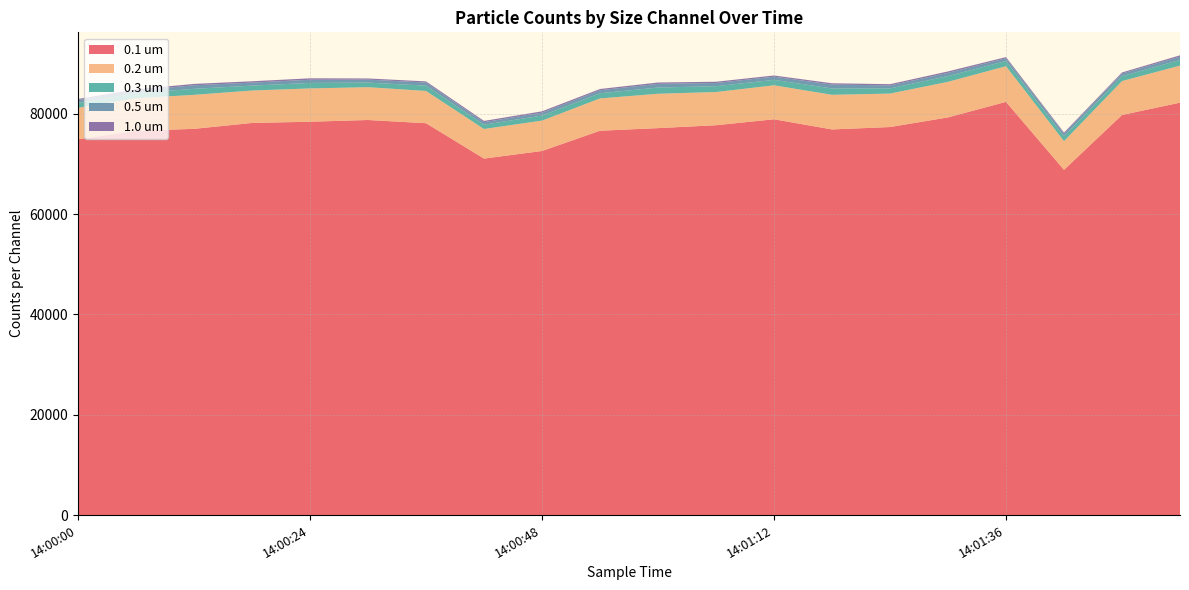

Reading left to right, transcribe all the data shown in this chart.

0.1 um: 14:00:00=74917	14:00:06=76605	14:00:12=76993	14:00:18=78168	14:00:24=78414	14:00:30=78758	14:00:36=78115	14:00:42=71065	14:00:48=72580	14:00:54=76617	14:01:00=77138	14:01:06=77715	14:01:12=78902	14:01:18=76877	14:01:24=77353	14:01:30=79277	14:01:36=82370	14:01:42=68824	14:01:48=79755	14:01:54=82215
0.2 um: 14:00:00=6266	14:00:06=6491	14:00:12=6779	14:00:18=6466	14:00:24=6638	14:00:30=6539	14:00:36=6432	14:00:42=5898	14:00:48=6056	14:00:54=6443	14:01:00=6846	14:01:06=6620	14:01:12=6772	14:01:18=6904	14:01:24=6671	14:01:30=7089	14:01:36=7112	14:01:42=5720	14:01:48=6766	14:01:54=7383
0.3 um: 14:00:00=975	14:00:06=987	14:00:12=1201	14:00:18=976	14:00:24=1096	14:00:30=918	14:00:36=1055	14:00:42=860	14:00:48=1002	14:00:54=1029	14:01:00=1245	14:01:06=1161	14:01:12=1085	14:01:18=1259	14:01:24=1034	14:01:30=1146	14:01:36=1037	14:01:42=963	14:01:48=973	14:01:54=1134
0.5 um: 14:00:00=578	14:00:06=563	14:00:12=700	14:00:18=606	14:00:24=635	14:00:30=594	14:00:36=624	14:00:42=501	14:00:48=587	14:00:54=600	14:01:00=737	14:01:06=640	14:01:12=633	14:01:18=779	14:01:24=600	14:01:30=650	14:01:36=545	14:01:42=540	14:01:48=513	14:01:54=664
1.0 um: 14:00:00=217	14:00:06=227	14:00:12=281	14:00:18=266	14:00:24=287	14:00:30=231	14:00:36=230	14:00:42=253	14:00:48=263	14:00:54=250	14:01:00=267	14:01:06=250	14:01:12=238	14:01:18=260	14:01:24=241	14:01:30=280	14:01:36=233	14:01:42=206	14:01:48=226	14:01:54=255